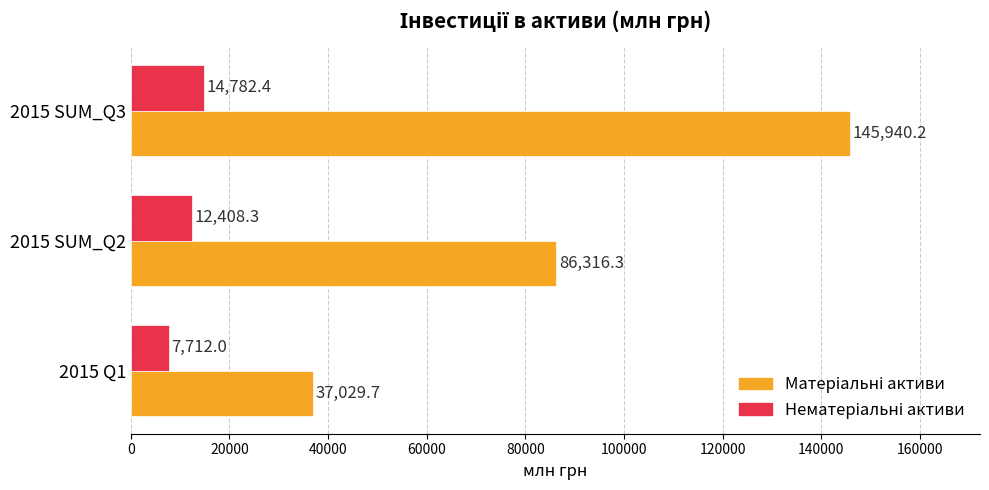

At how many categories does at least one series exceed 22599?

3